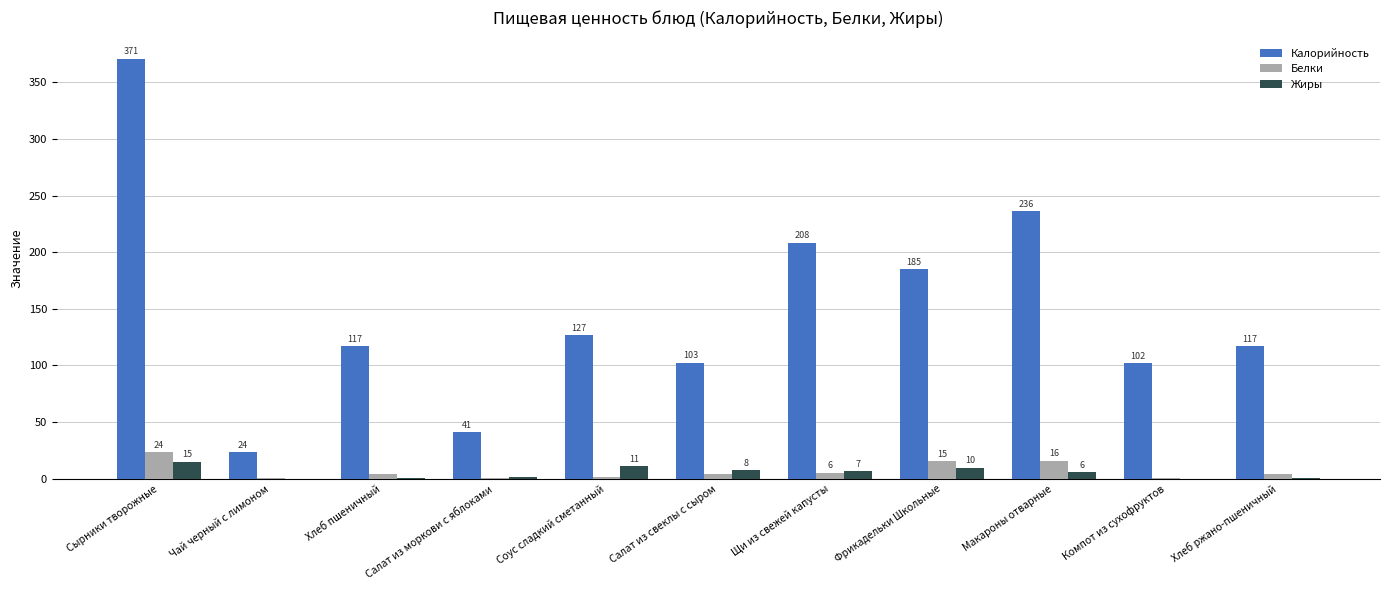

How many groups of bars are there?

11